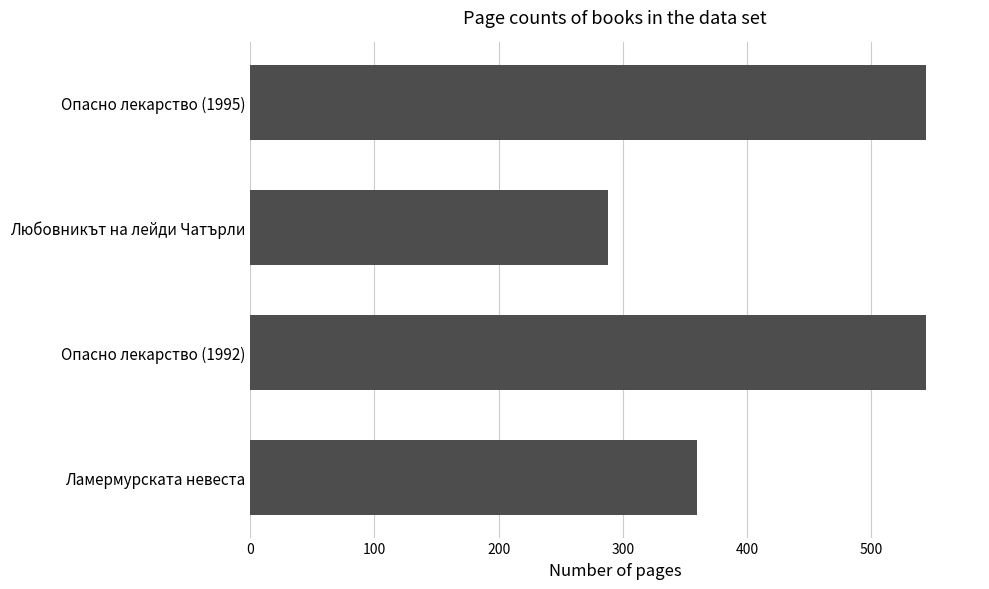

At which category does the chart reach its minimum across all series?

Любовникът на лейди Чатърли